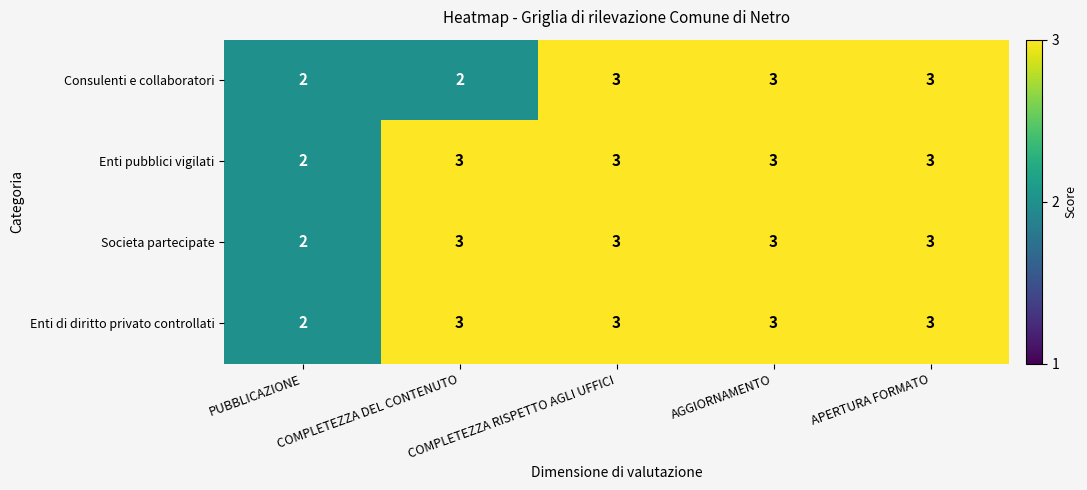

Is it true that Societa partecipate equals 2 at AGGIORNAMENTO?

False